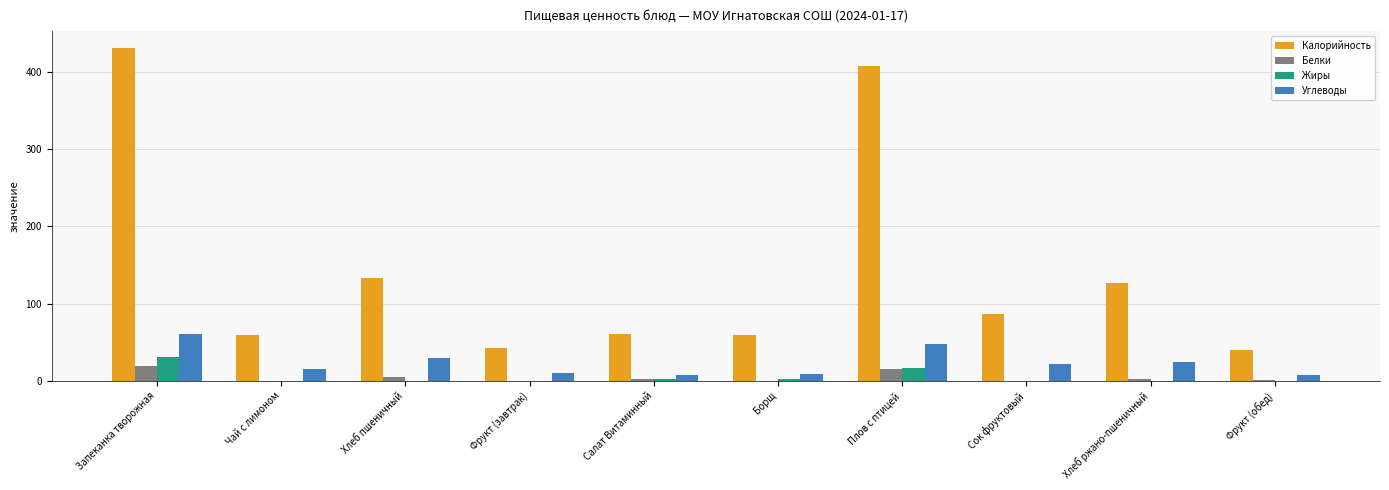

Between Запеканка творожная and Борщ, which series saw the biggest shift?

Калорийность